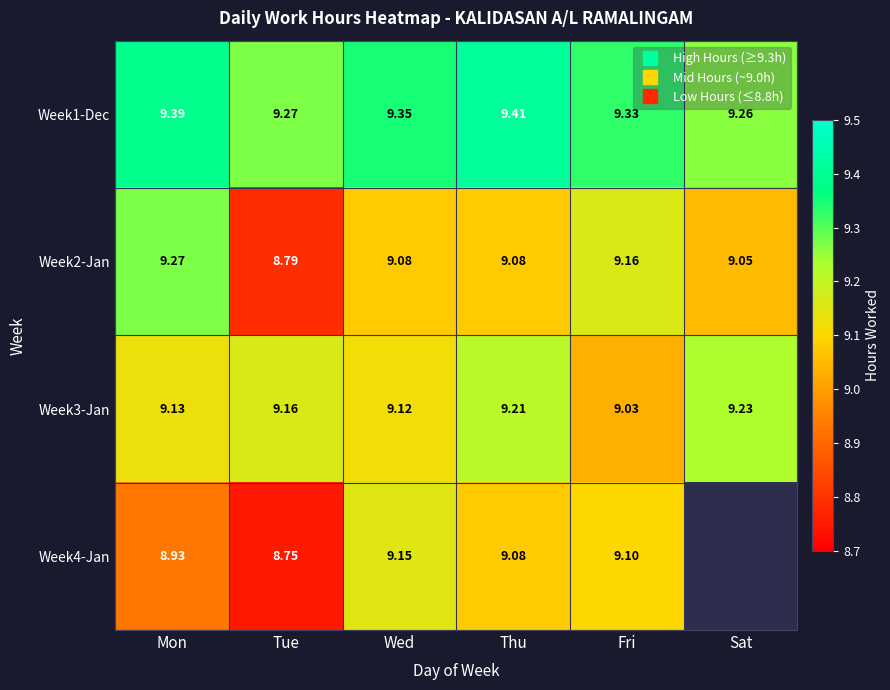

Rank the categories by Week3-Jan value from highest to lowest.

Sat, Thu, Tue, Mon, Wed, Fri